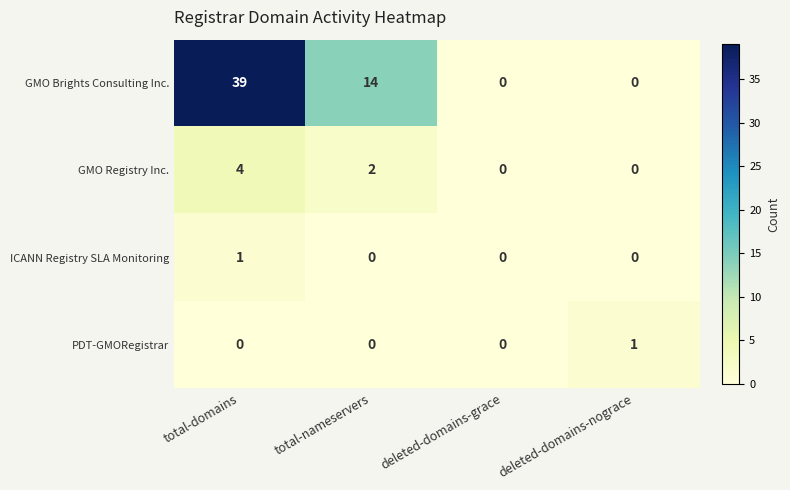

The GMO Registry Inc. series shows 4 at total-domains. True or false?

True